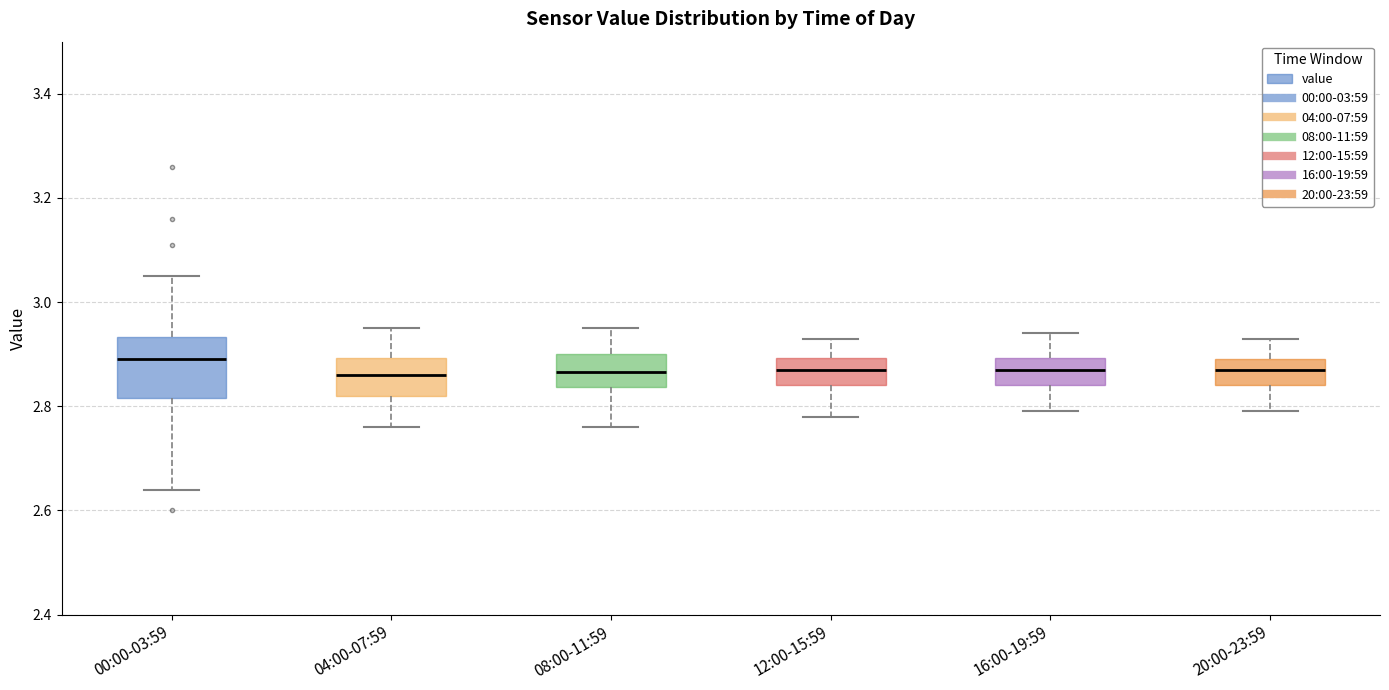

Which box is the tallest, from its lower edge to its upper edge?

00:00-03:59